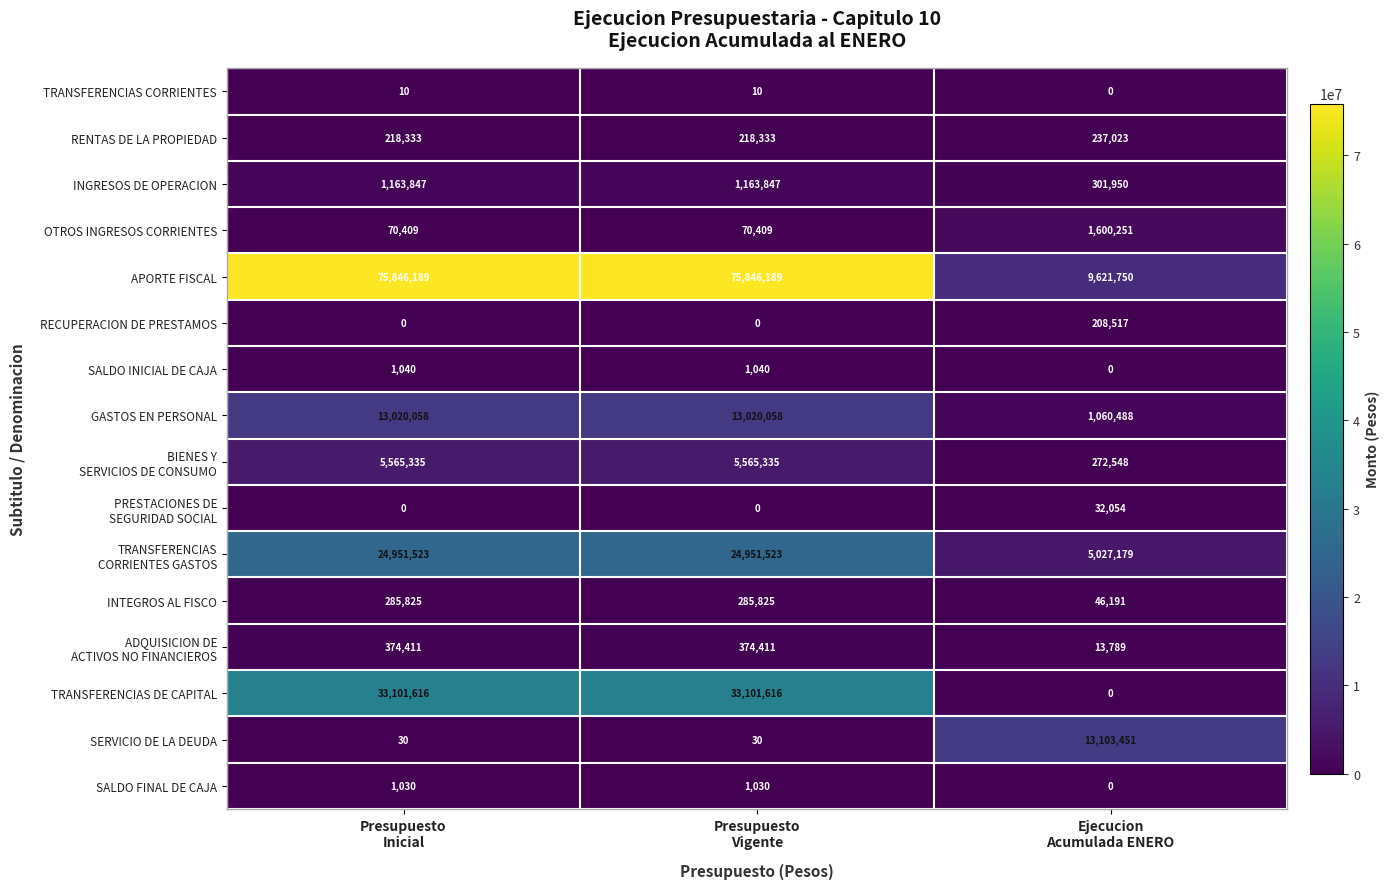

Count the RECUPERACION DE PRESTAMOS values in the range 0 to 208517.

3